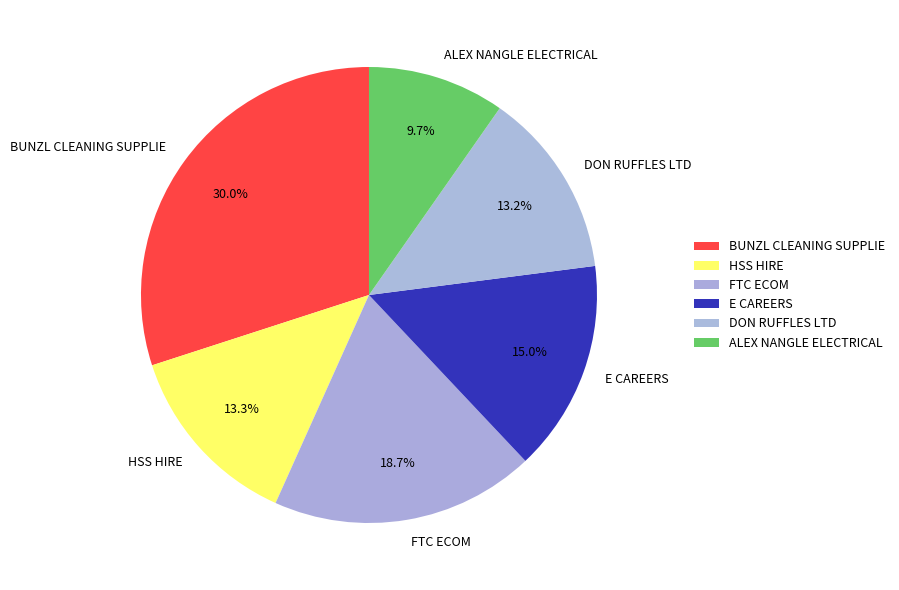

To the nearest percent, what is the average slice percentage?

17%